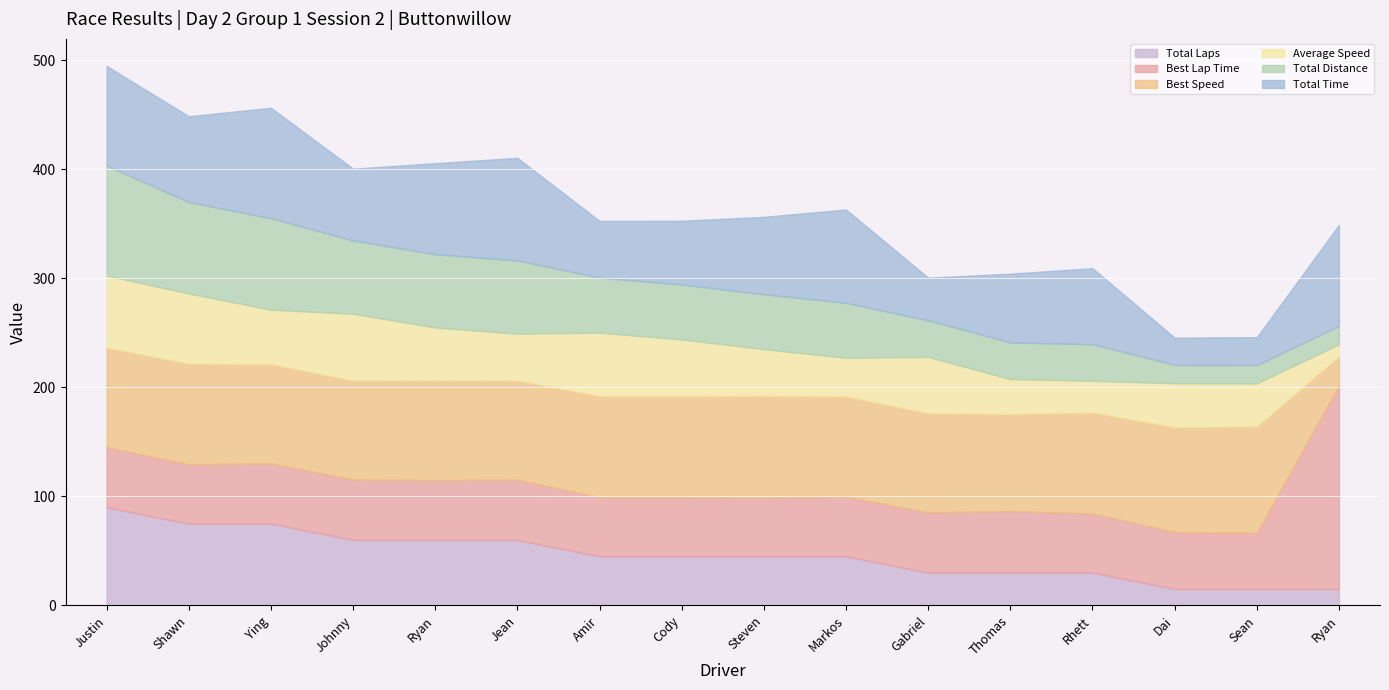

At which category does the chart reach its minimum across all series?

Dai Yoshihara